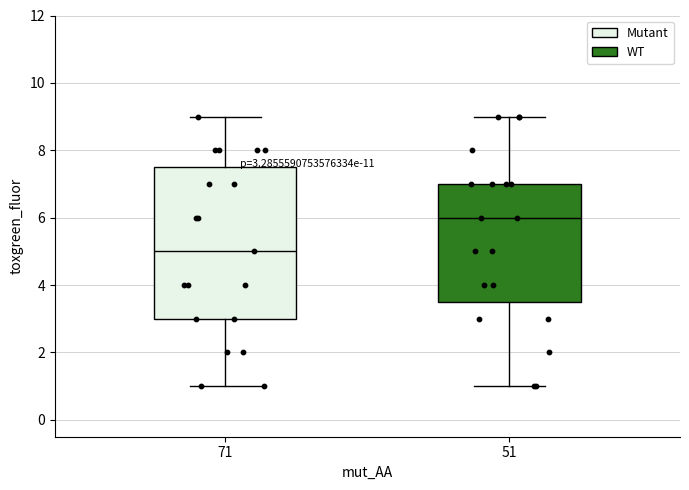

Which box is the tallest, from its lower edge to its upper edge?

71